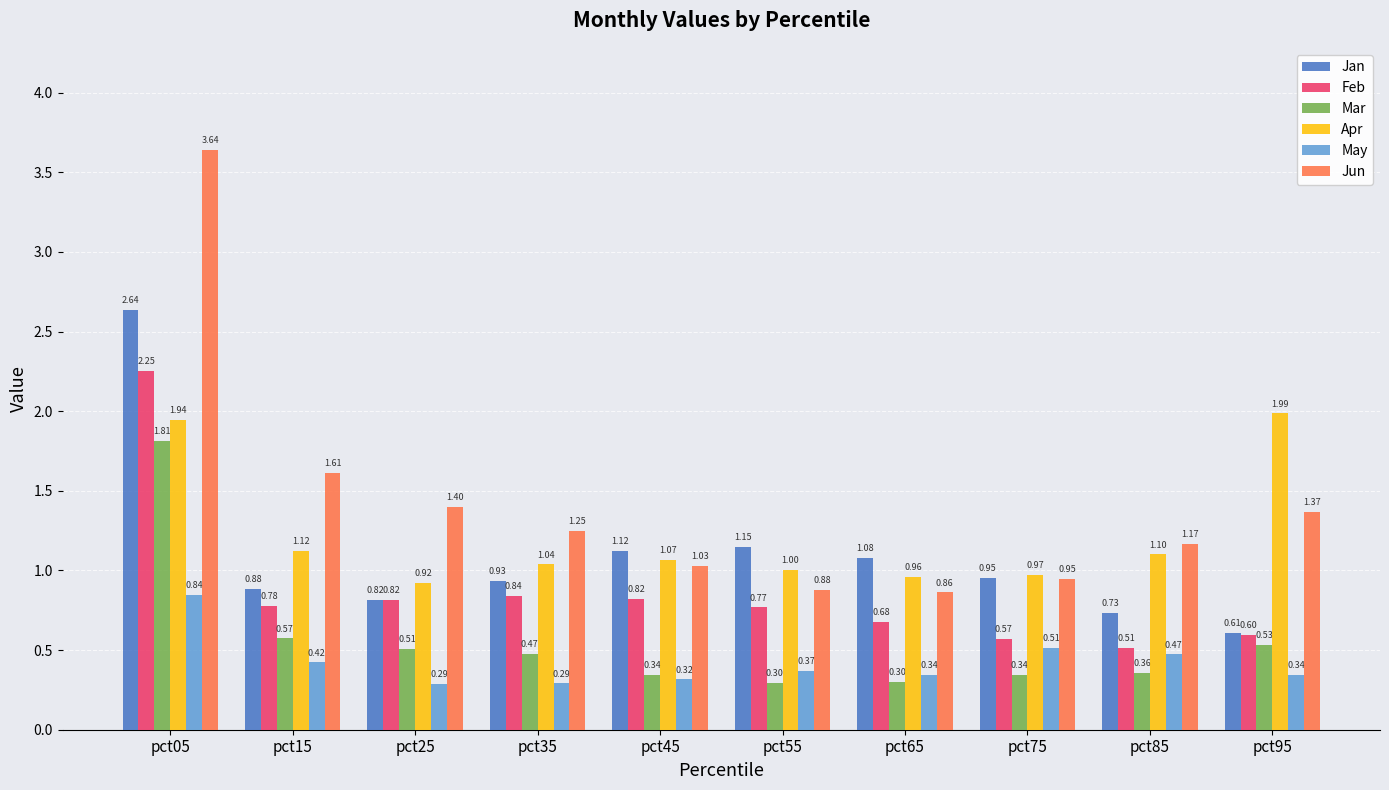

List the labels in order of Jan value, largest first.

pct05, pct55, pct45, pct65, pct75, pct35, pct15, pct25, pct85, pct95